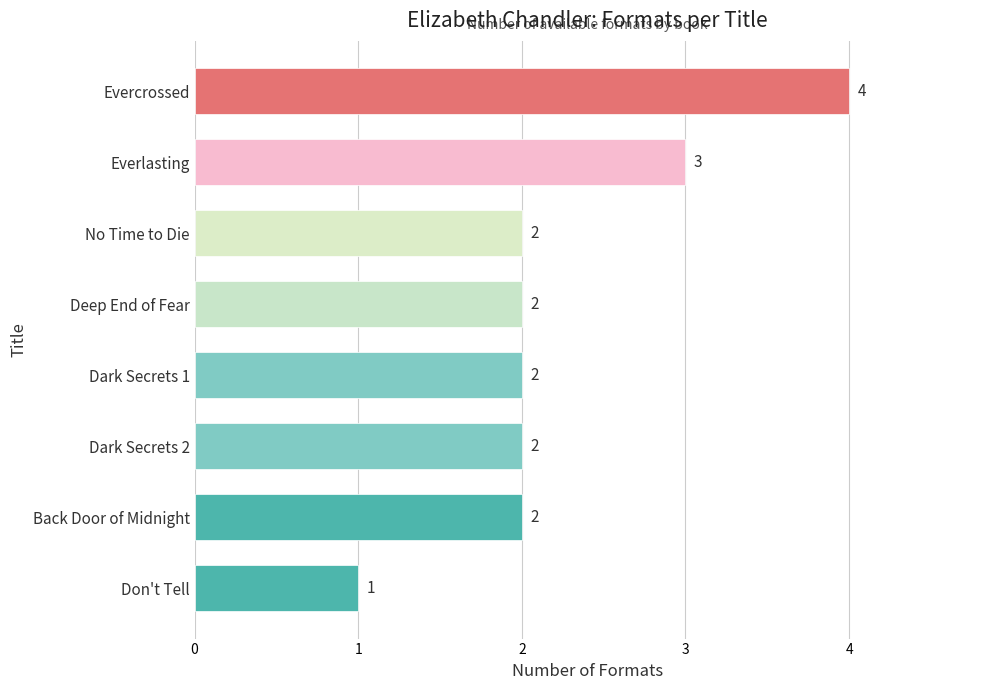

What is the difference between the maximum and minimum values?

3